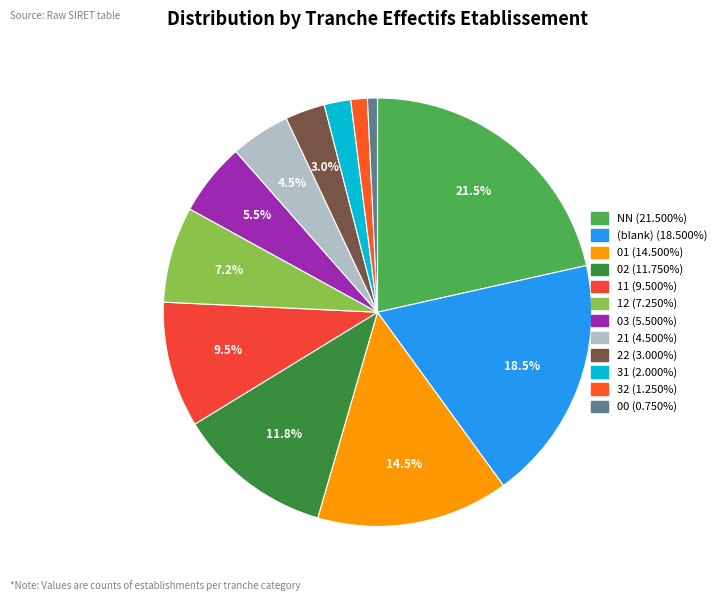

How many segments does this pie chart have?

12